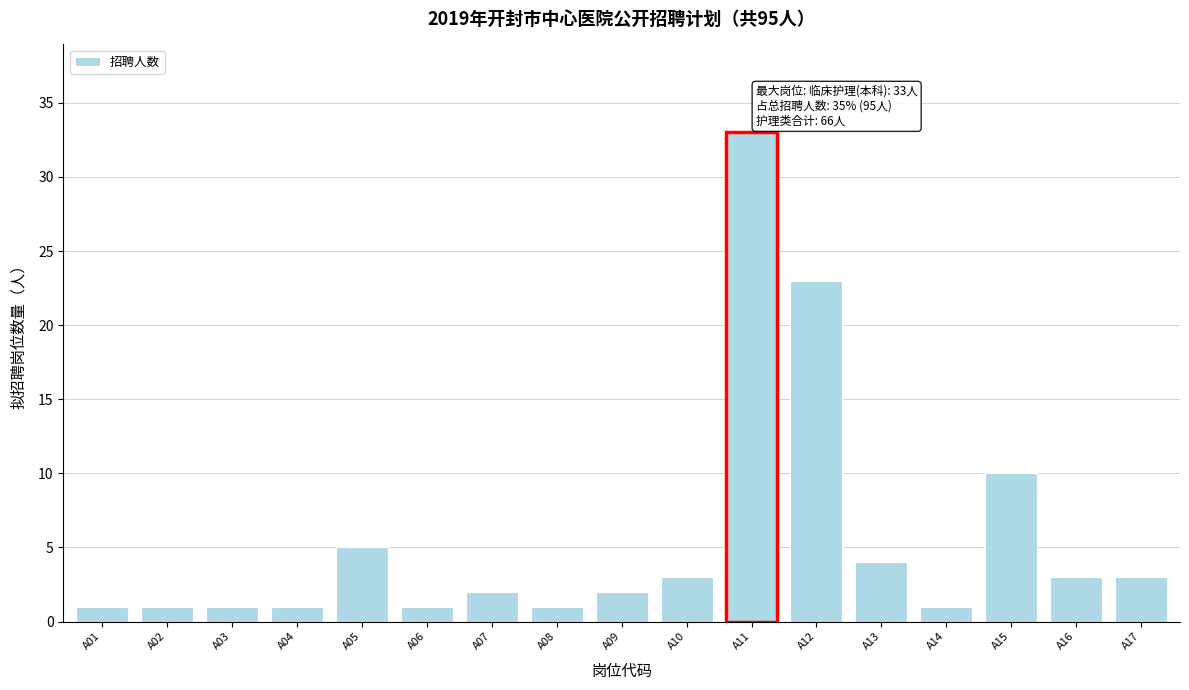

Reading left to right, transcribe all the data shown in this chart.

A01=1	A02=1	A03=1	A04=1	A05=5	A06=1	A07=2	A08=1	A09=2	A10=3	A11=33	A12=23	A13=4	A14=1	A15=10	A16=3	A17=3